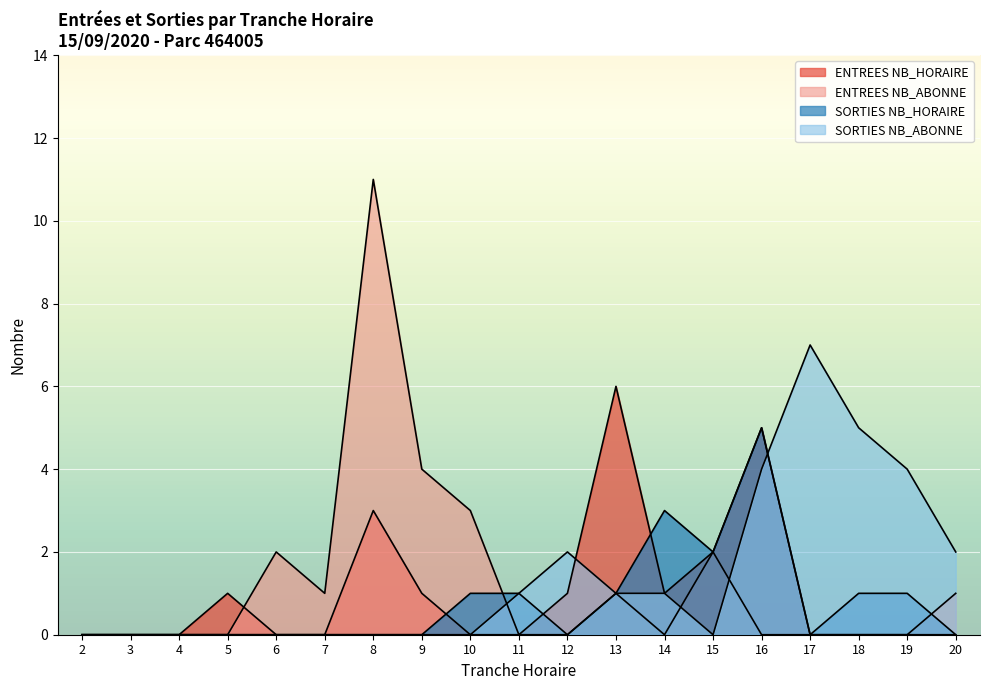

Which category has the lowest value in the ENTREES NB_ABONNE series?

2